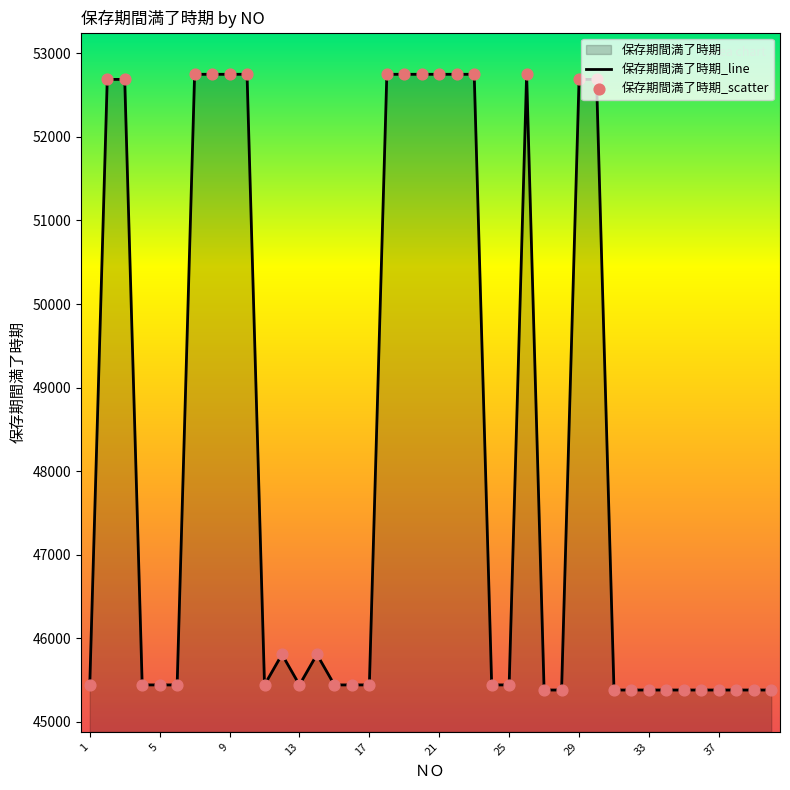

Which series has the largest total across all categories?

保存期間満了時期_line